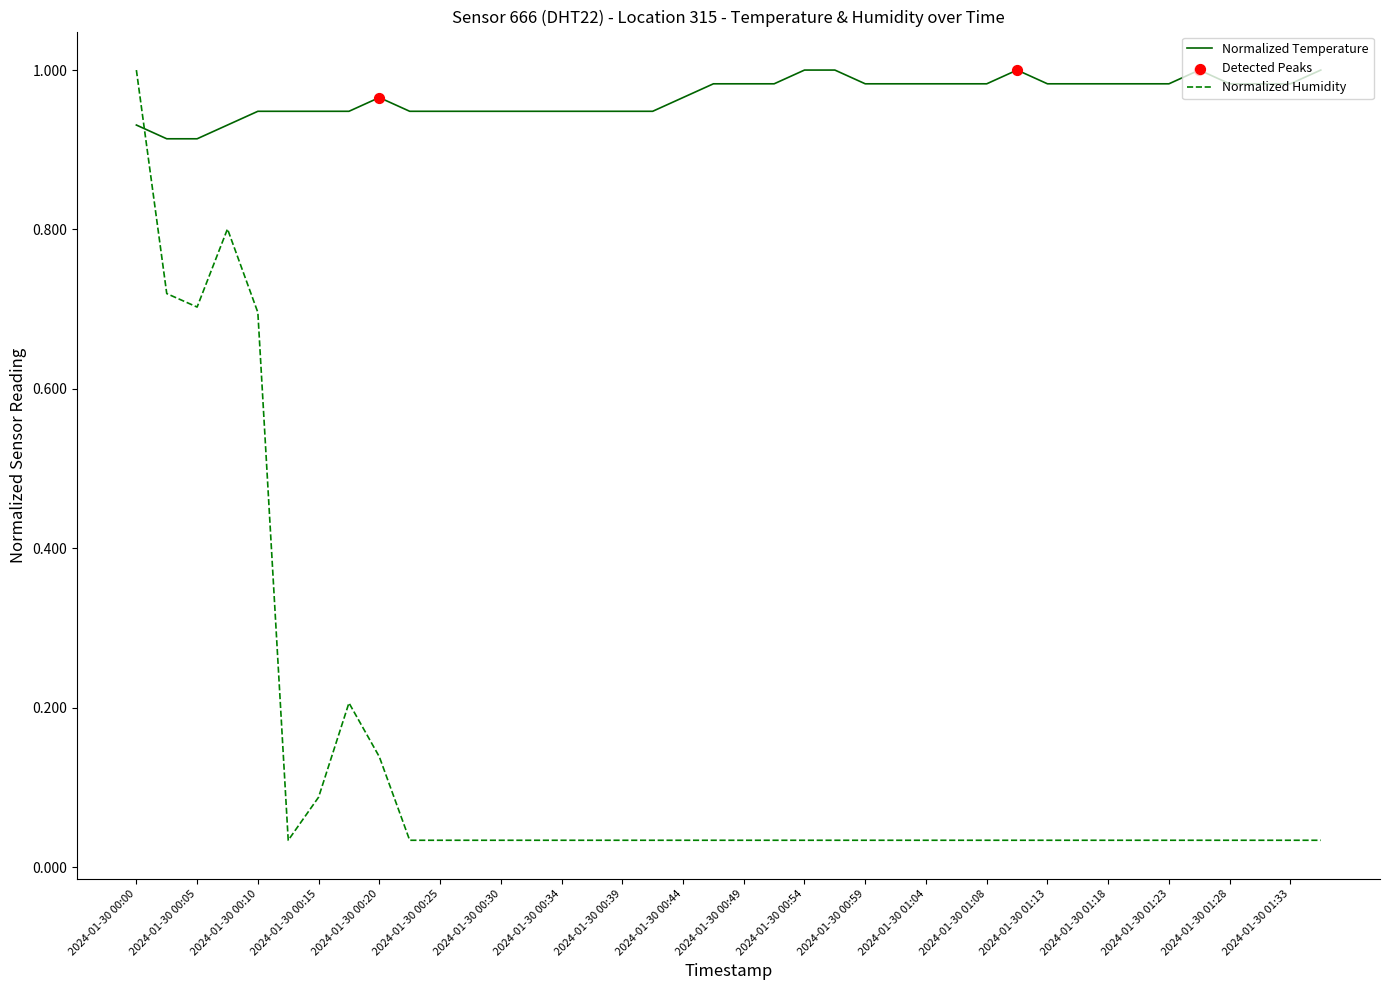

List the series in order of their overall mean, lowest first.

Normalized Humidity, Normalized Temperature